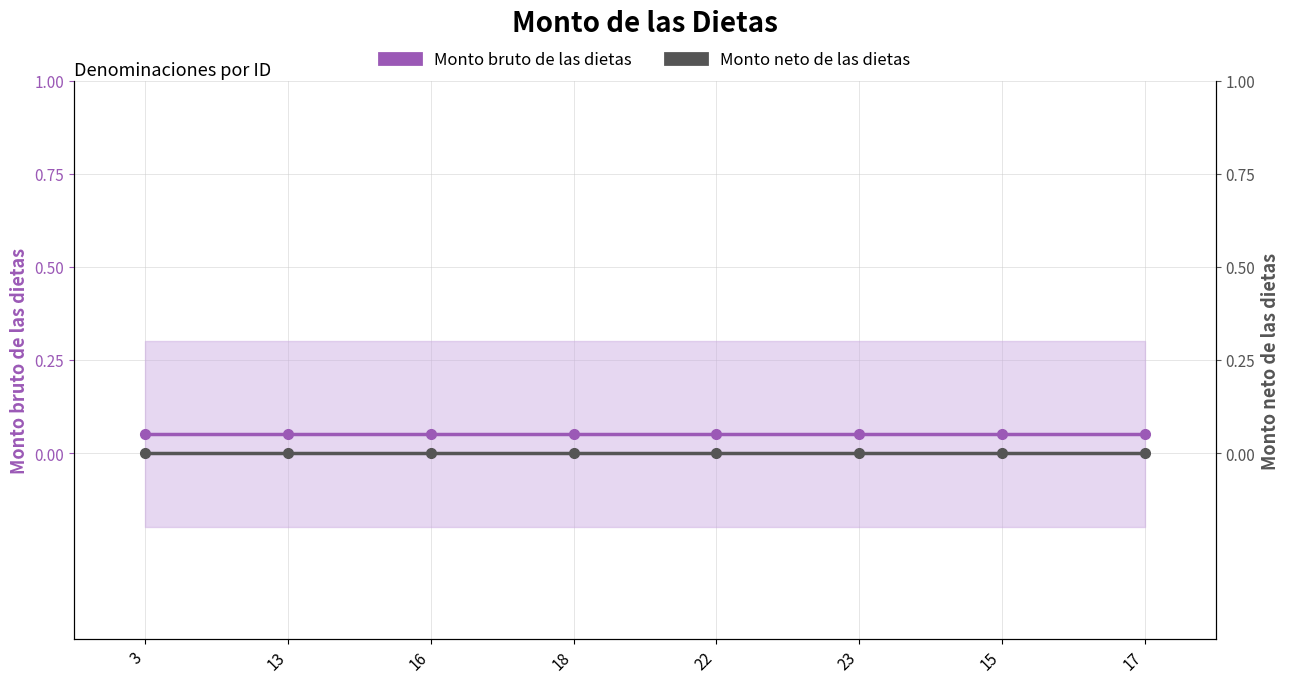

What position from the left is 16?

3